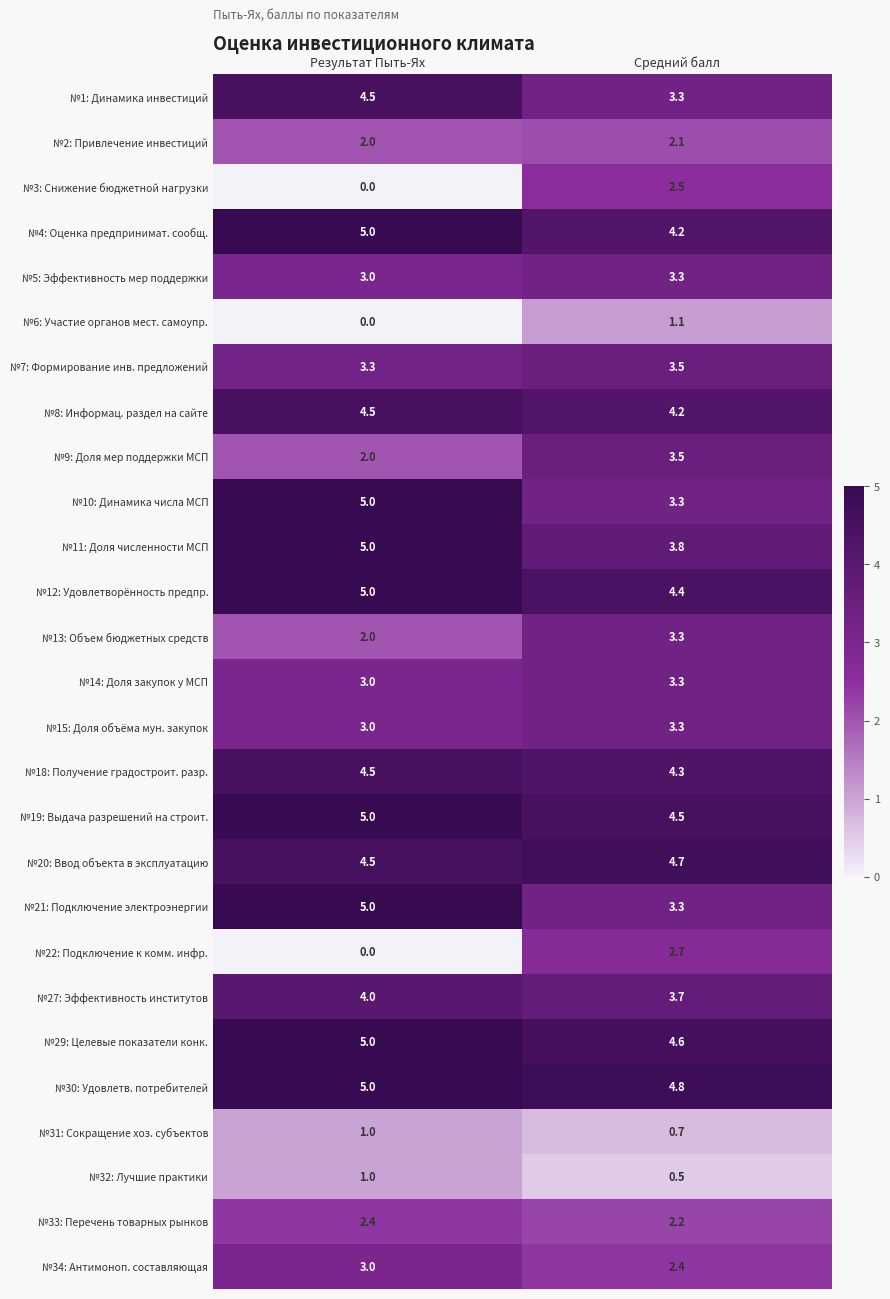

Rank the categories by №4: Оценка предпринимат. сообщ. value from lowest to highest.

Средний балл, Результат Пыть-Ях